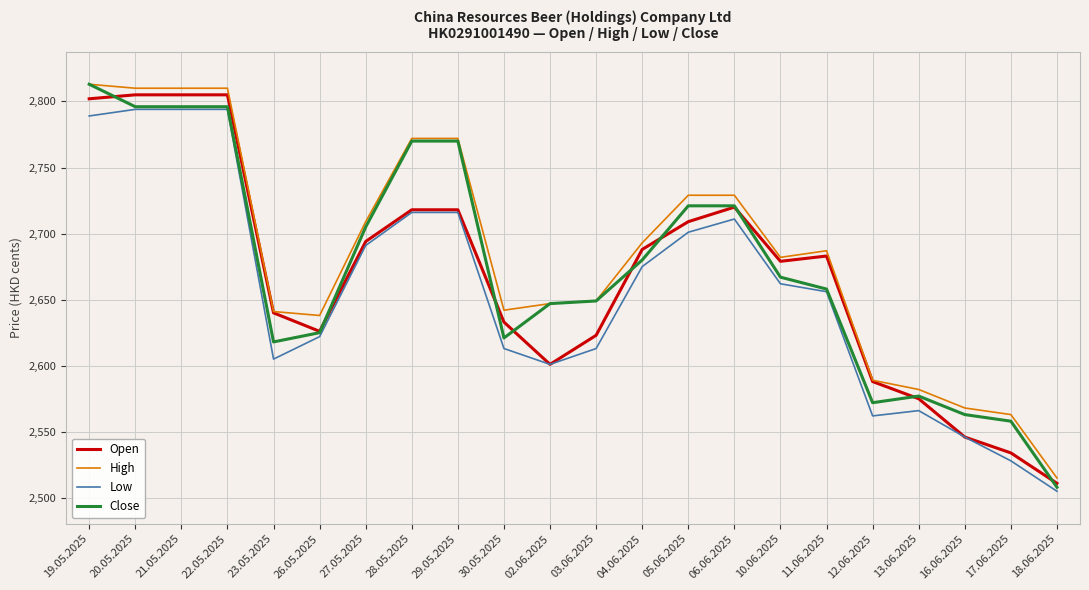

What is the sum of all High values?

59050